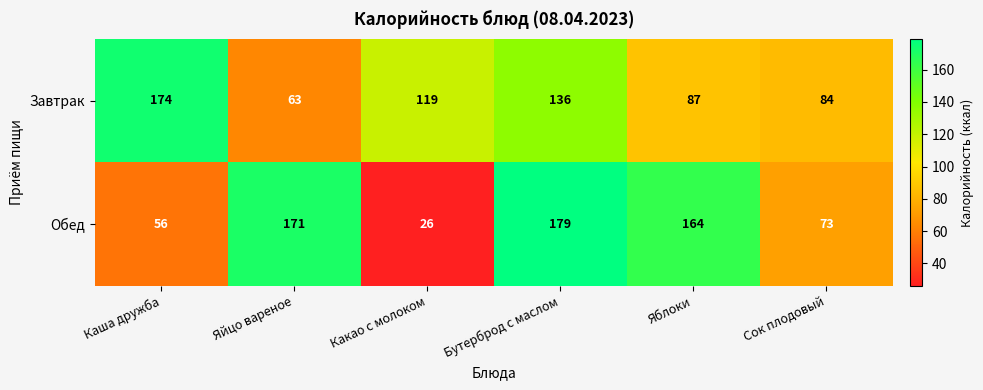

Reading left to right, transcribe all the data shown in this chart.

Завтрак: 174	63	119	136	87	84
Обед: 56	171	26	179	164	73